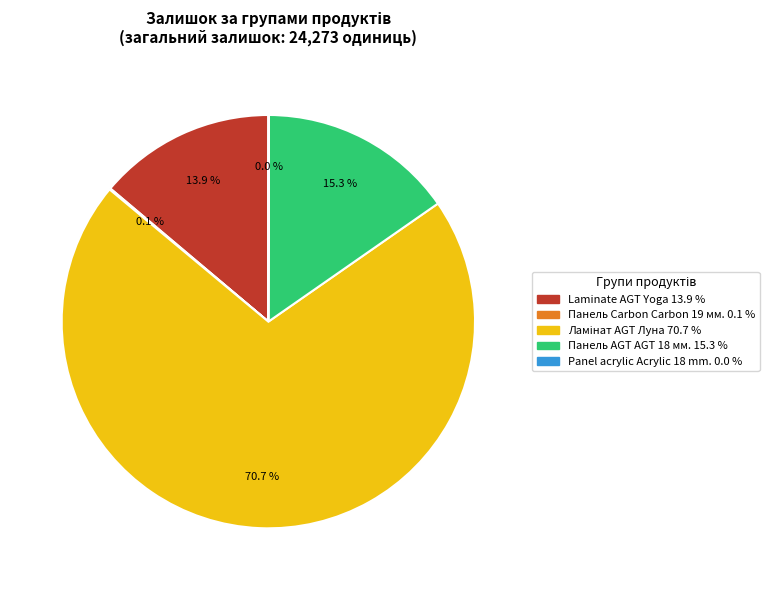

Does any single category account for the majority?

Yes